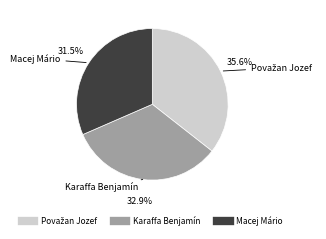

To the nearest percent, what percentage of the pie is Karaffa Benjamín?

33%